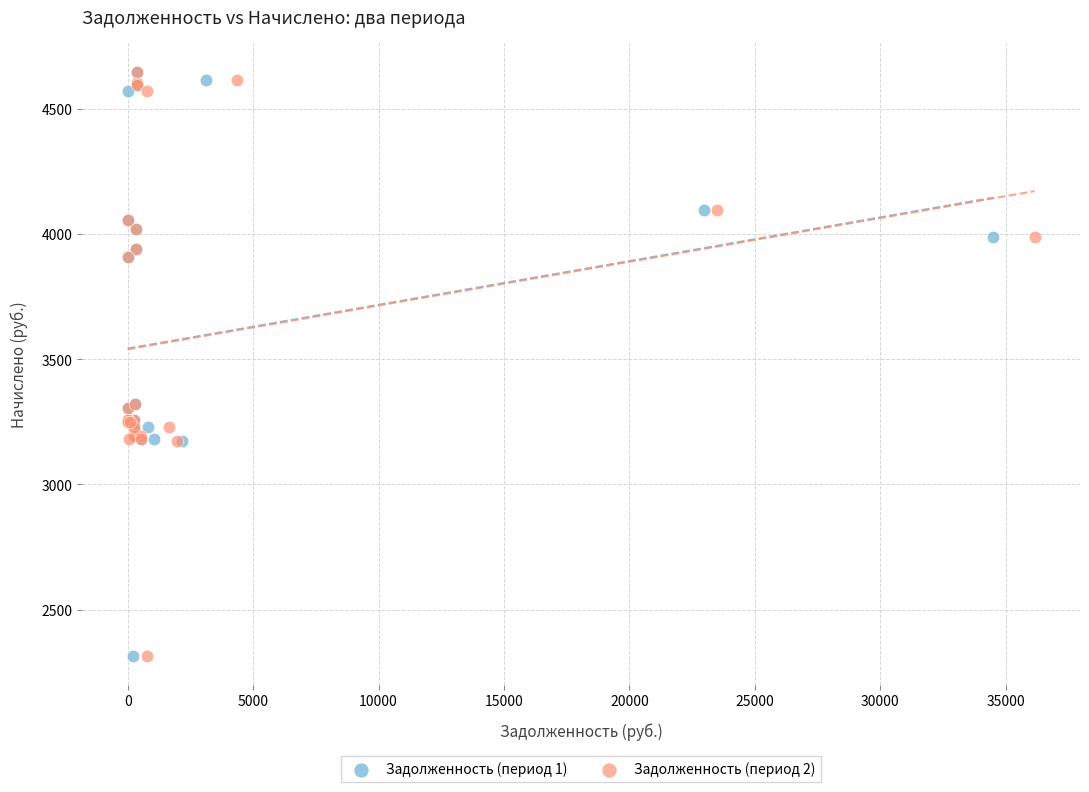

What are all the series names shown in the legend?

Задолженность (период 1), Задолженность (период 2)